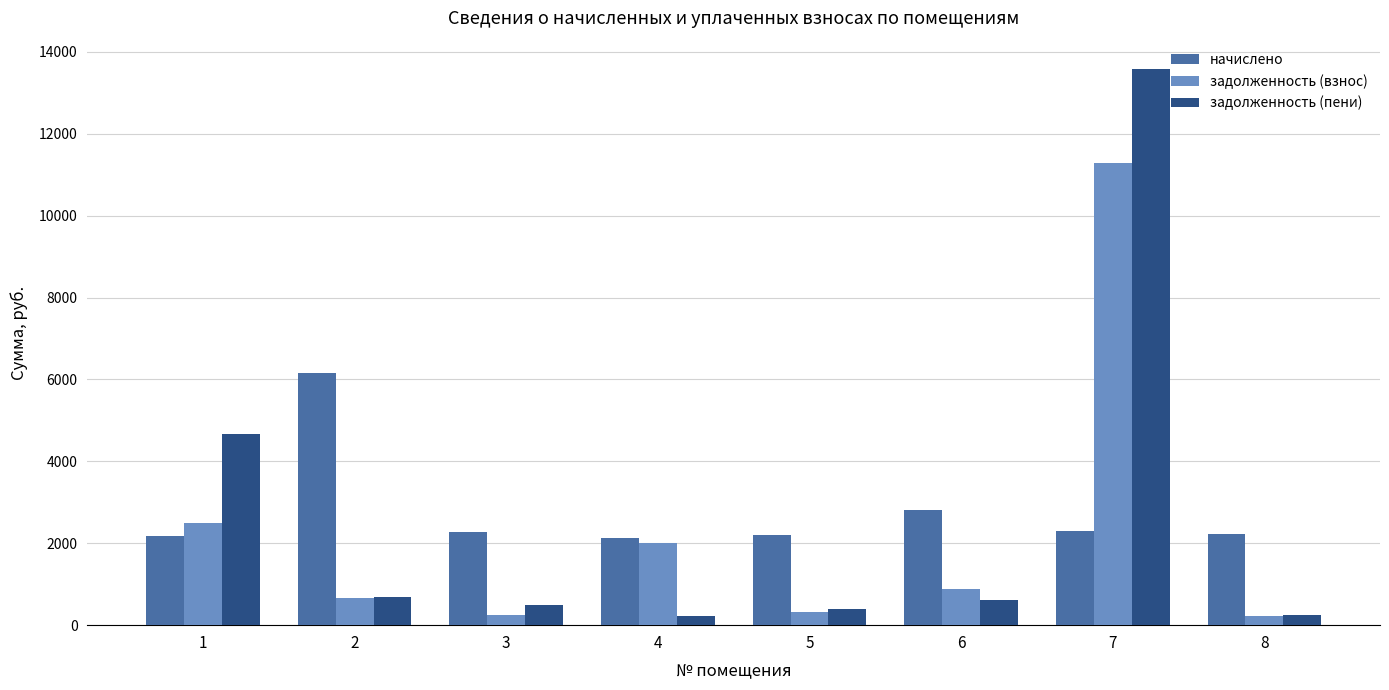

What are all the series names shown in the legend?

начислено, задолженность (взнос), задолженность (пени)